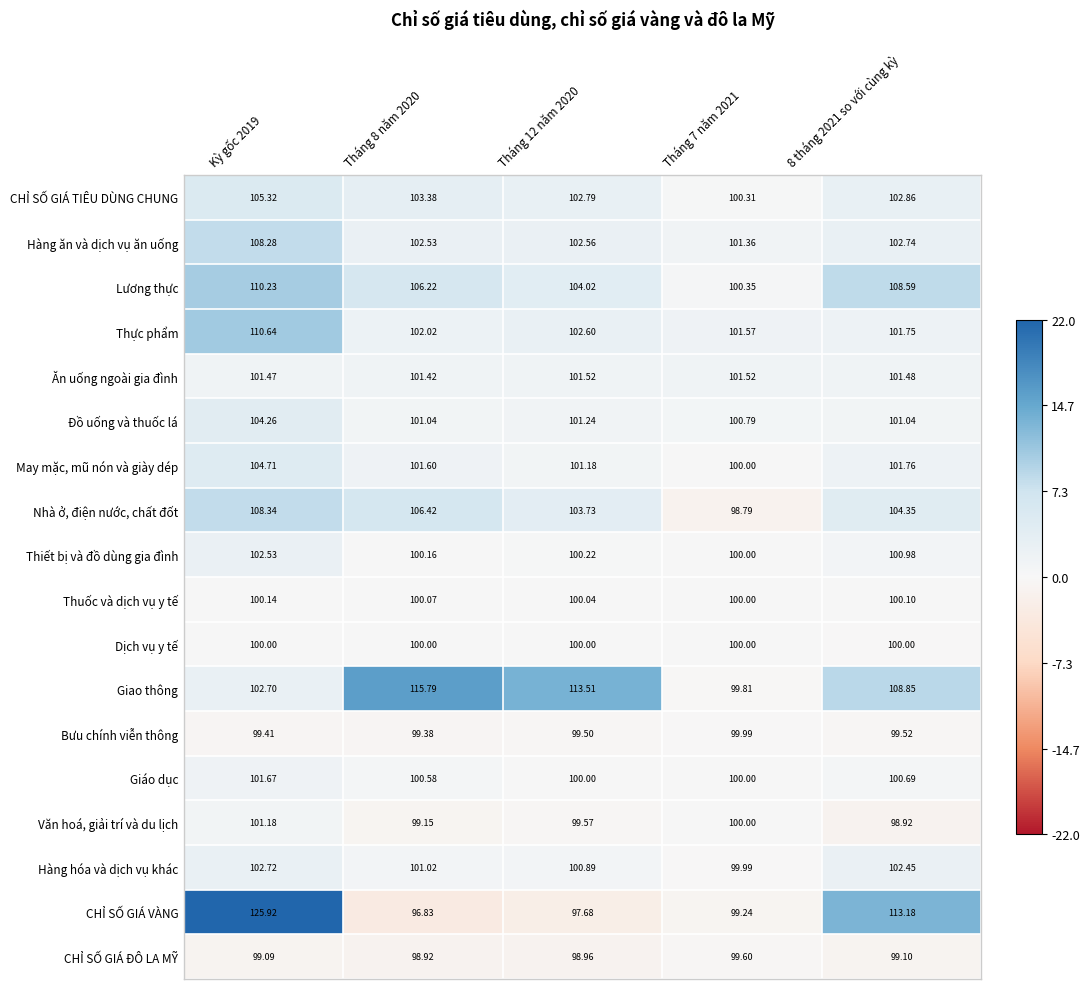

Which series changed the most between Tháng 8 năm 2020 and 8 tháng 2021 so với cùng kỳ?

CHỈ SỐ GIÁ VÀNG